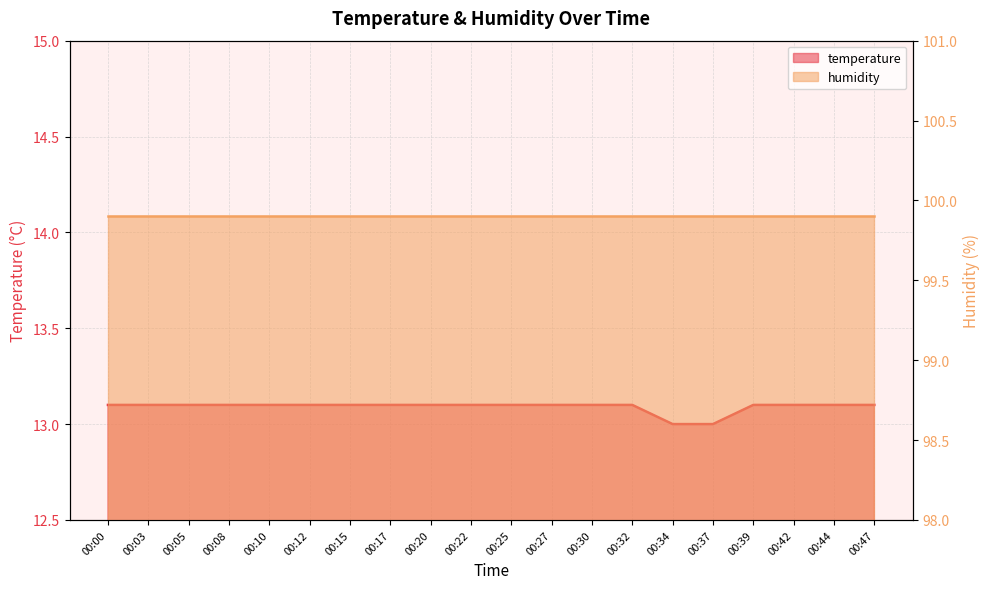

At which category does the chart reach its minimum across all series?

00:34